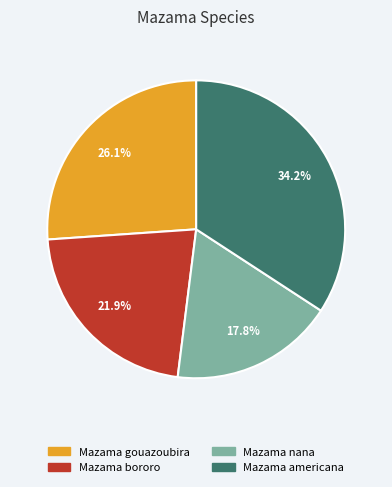

Which has a higher value, Mazama americana or Mazama gouazoubira?

Mazama americana